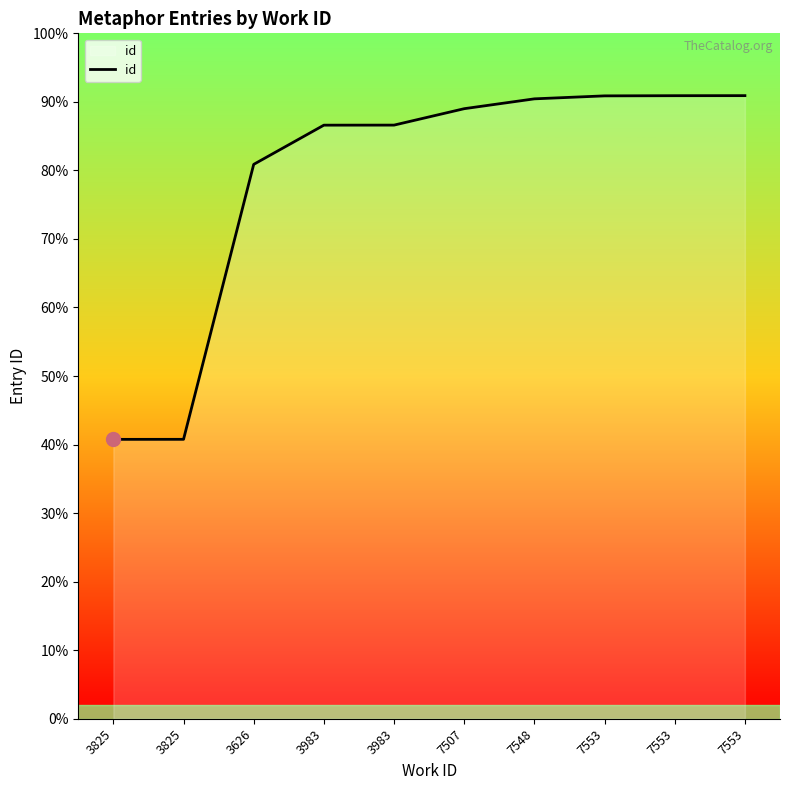

Is this an area chart (filled region under the line)?

Yes